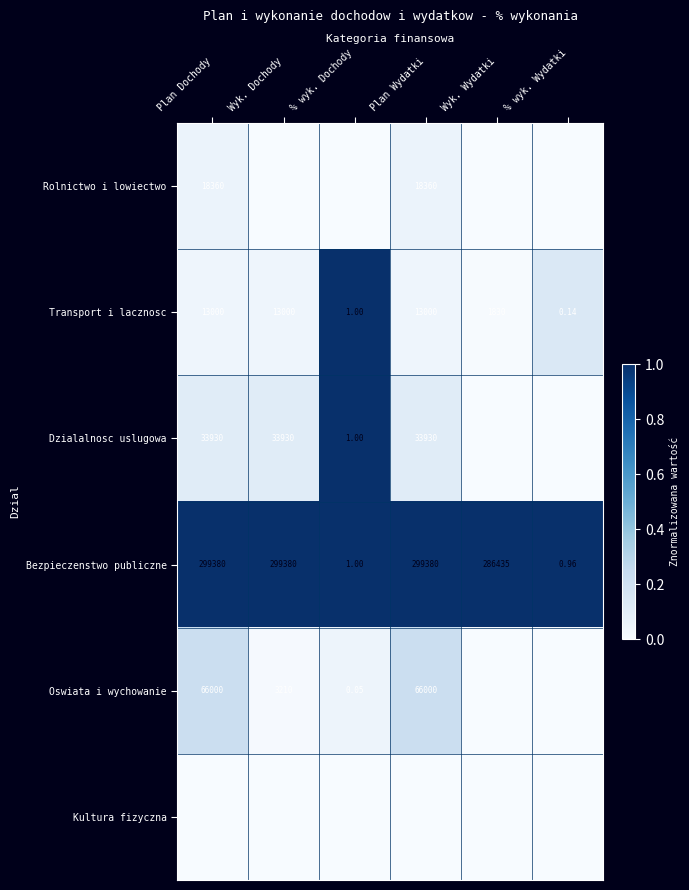

Where is Bezpieczenstwo publiczne nearest to the value 149690?

Wyk. Wydatki